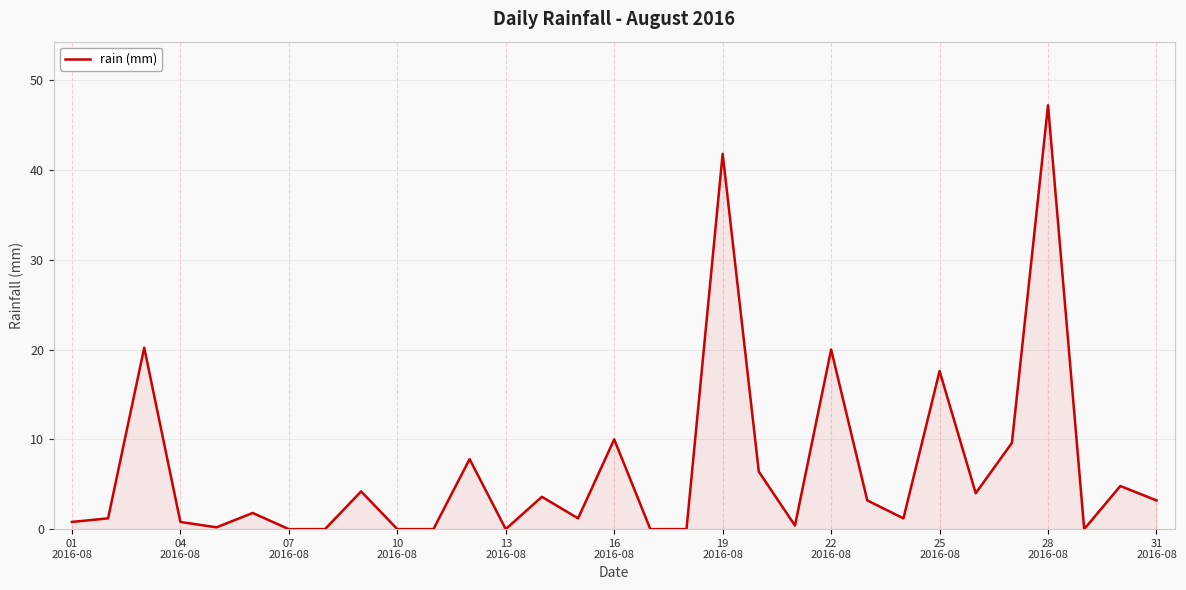

What is the greatest value displayed?

47.2